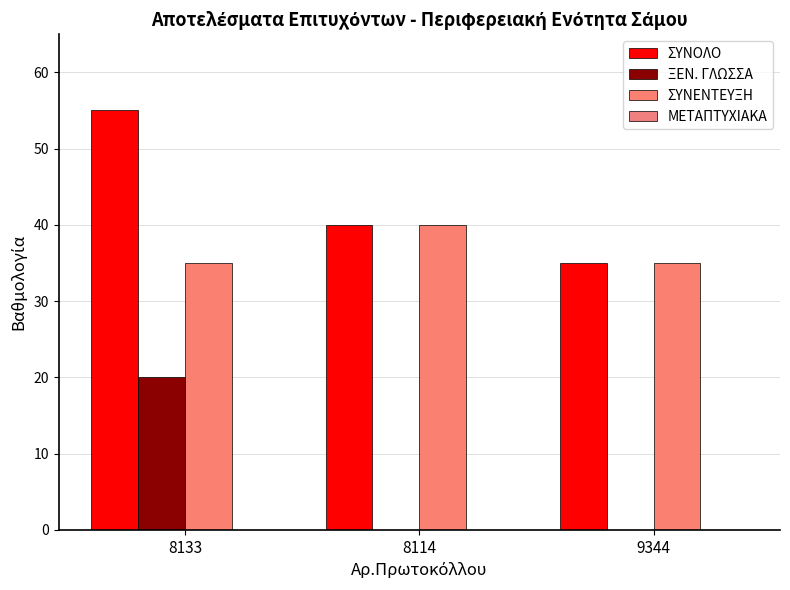

How many distinct data groups are displayed?

3